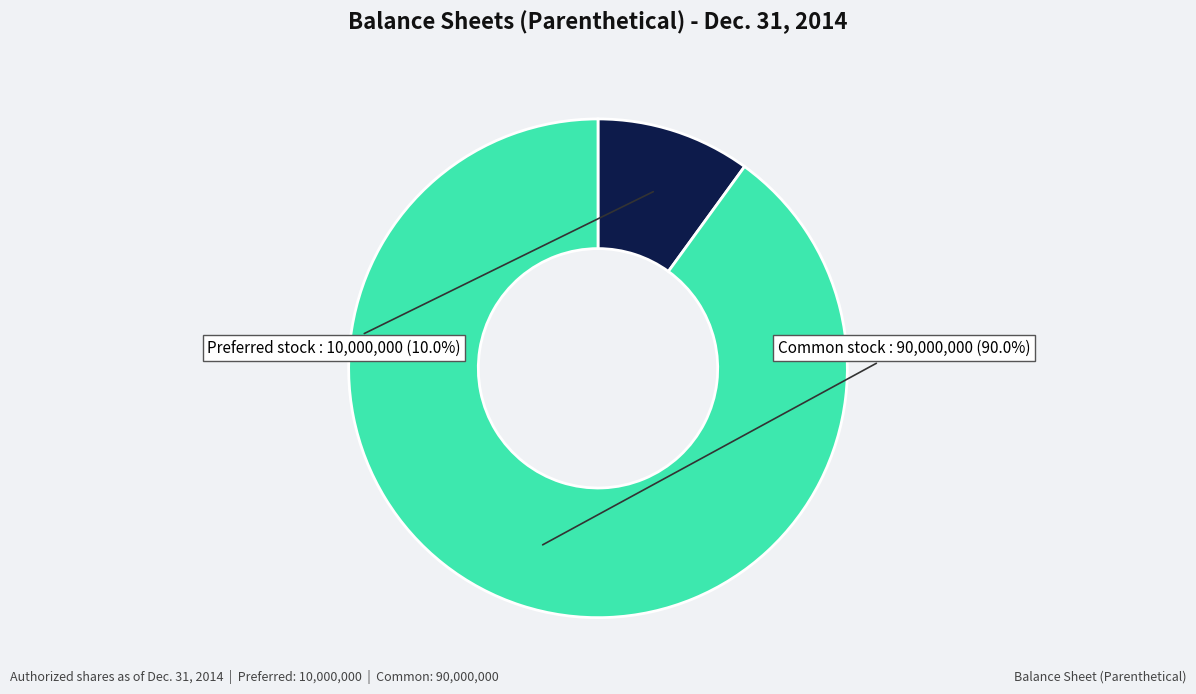

Is there any slice that represents more than half of the pie?

Yes